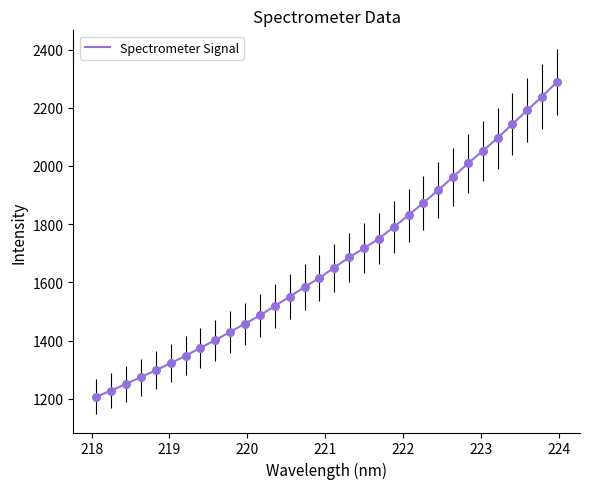

What is the difference between the maximum and minimum values?

1081.6